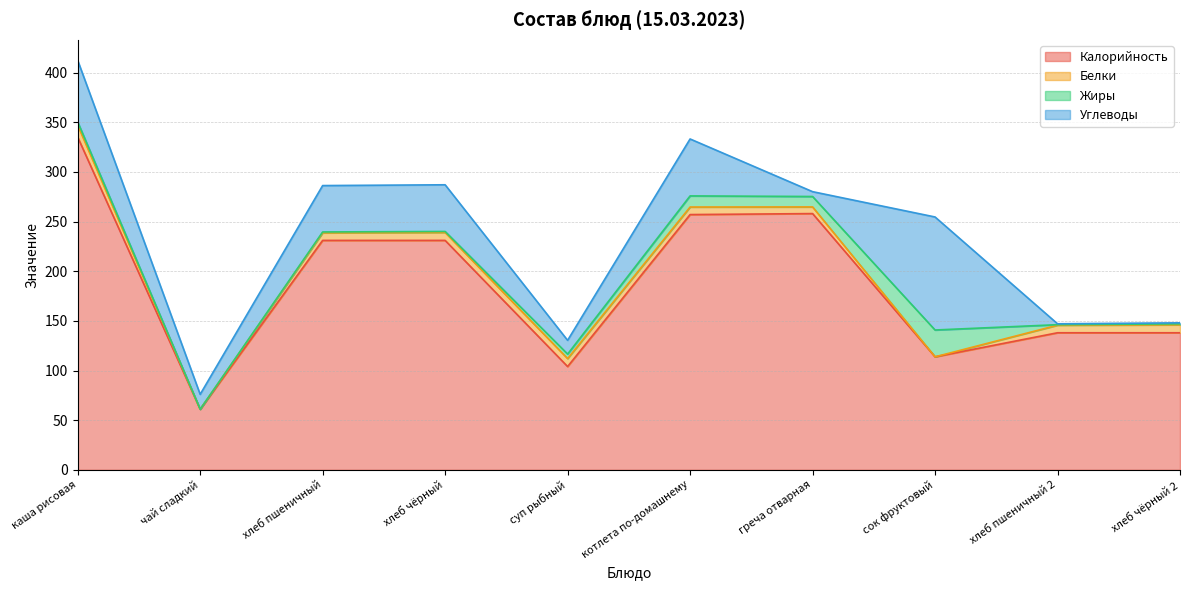

Reading left to right, transcribe all the data shown in this chart.

Калорийность: каша рисовая=335.0	чай сладкий=61.0	хлеб пшеничный=231.0	хлеб чёрный=231.0	суп рыбный=104.0	котлета по-домашнему=257.0	греча отварная=258.0	сок фруктовый=113.8	хлеб пшеничный 2=138.0	хлеб чёрный 2=138.0
Белки: каша рисовая=12.0	чай сладкий=0.0	хлеб пшеничный=7.6	хлеб чёрный=8.0	суп рыбный=8.0	котлета по-домашнему=7.6	греча отварная=6.7	сок фруктовый=0.0	хлеб пшеничный 2=7.6	хлеб чёрный 2=8.0
Жиры: каша рисовая=3.3	чай сладкий=0.0	хлеб пшеничный=0.9	хлеб чёрный=1.0	суп рыбный=4.5	котлета по-домашнему=11.2	греча отварная=10.5	сок фруктовый=27.0	хлеб пшеничный 2=0.5	хлеб чёрный 2=1.0
Углеводы: каша рисовая=62.0	чай сладкий=15.0	хлеб пшеничный=46.7	хлеб чёрный=47.0	суп рыбный=13.8	котлета по-домашнему=57.3	греча отварная=4.9	сок фруктовый=113.8	хлеб пшеничный 2=0.9	хлеб чёрный 2=1.0